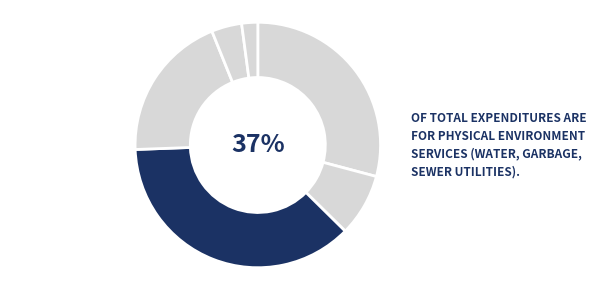

True or false: Transportation accounts for 19% of the total.

True